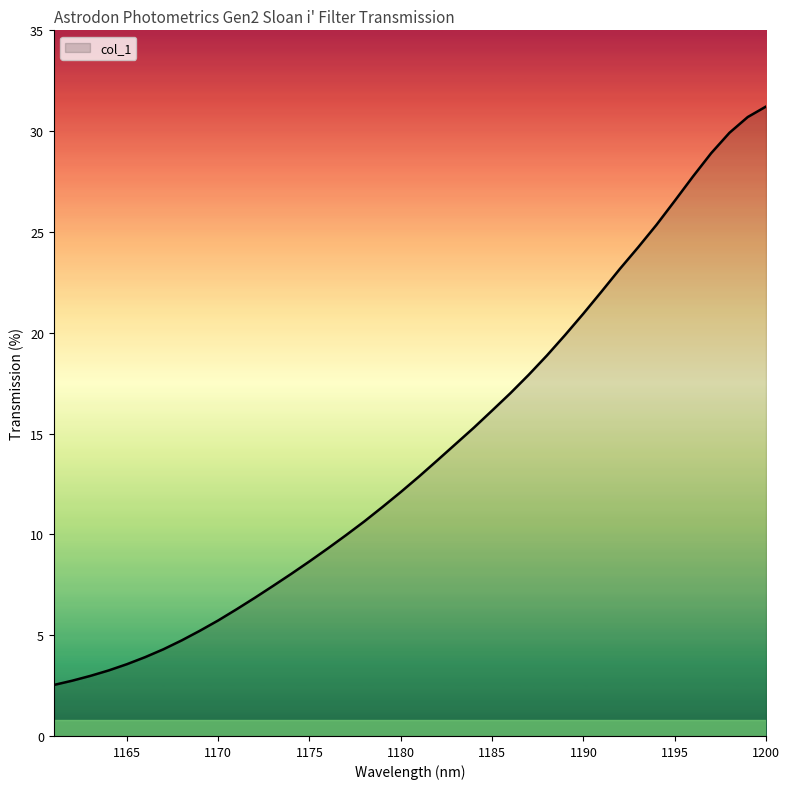

What is the maximum value shown in the chart?

31.2